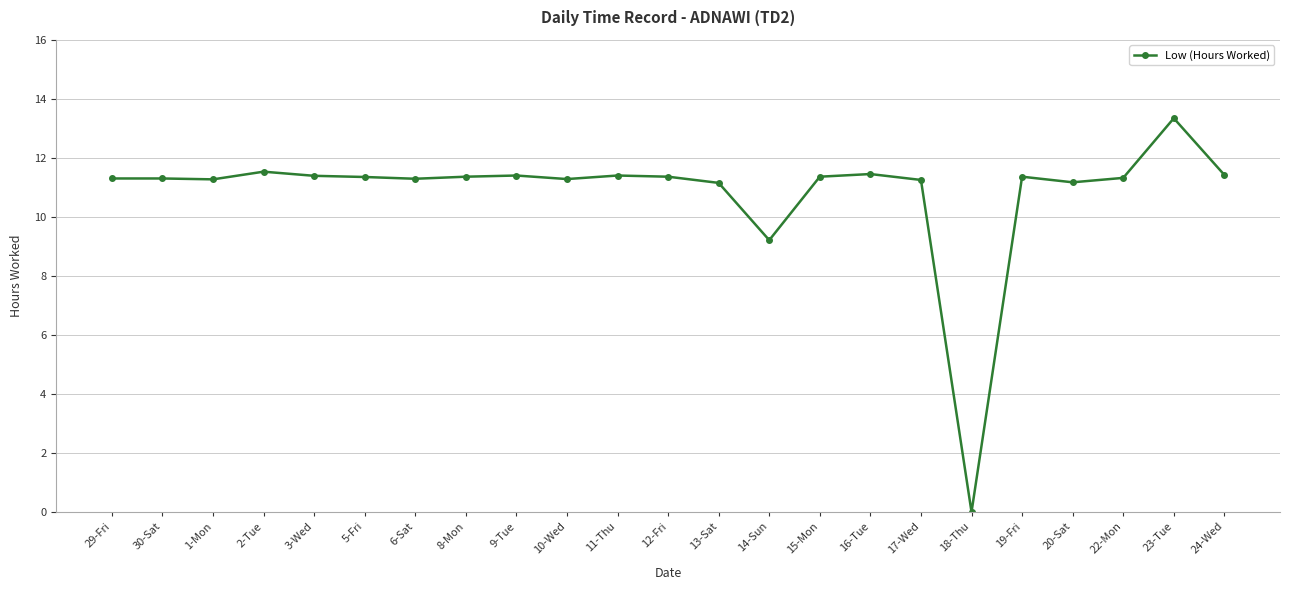

What position from the left is 2-Tue?

4